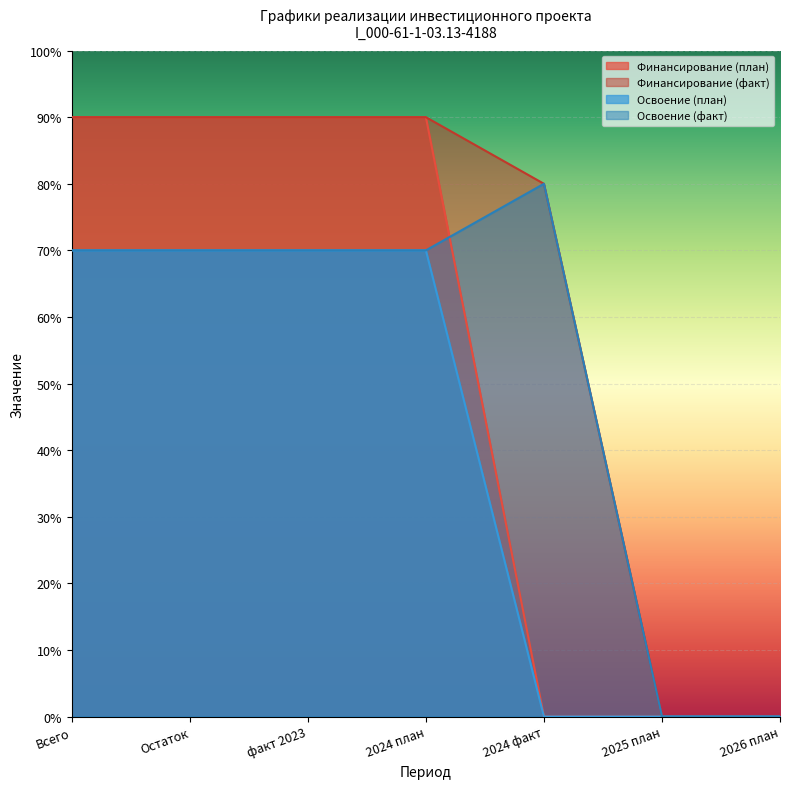

What are all the series names shown in the legend?

Финансирование (план), Финансирование (факт), Освоение (план), Освоение (факт)